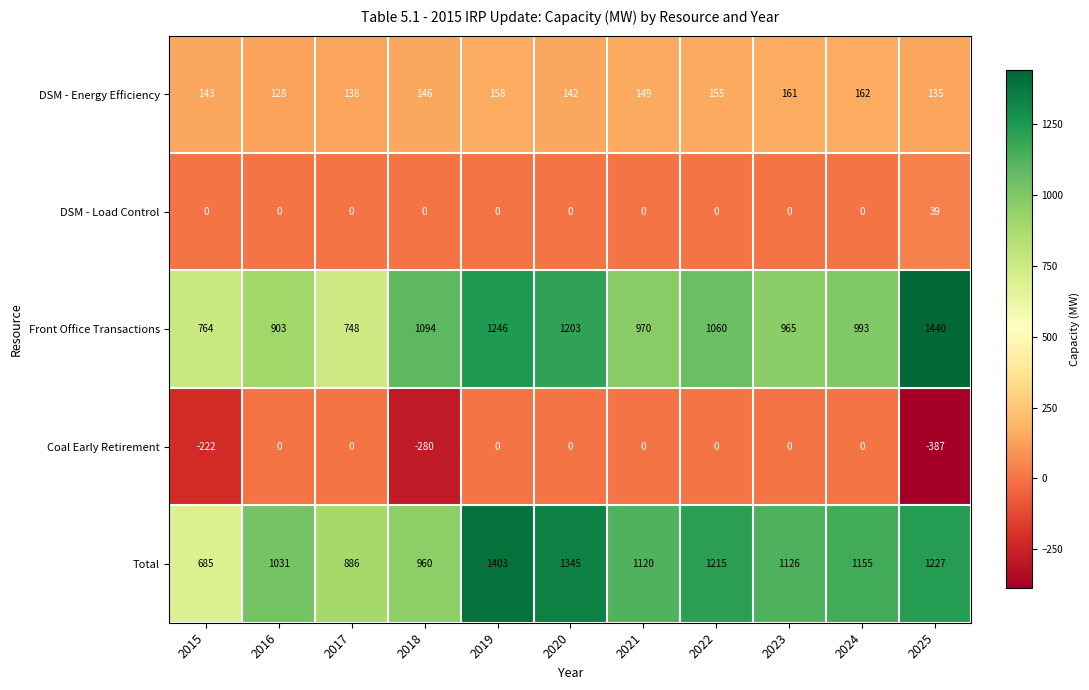

What is the spread (max minus min) of values at 2015?

986